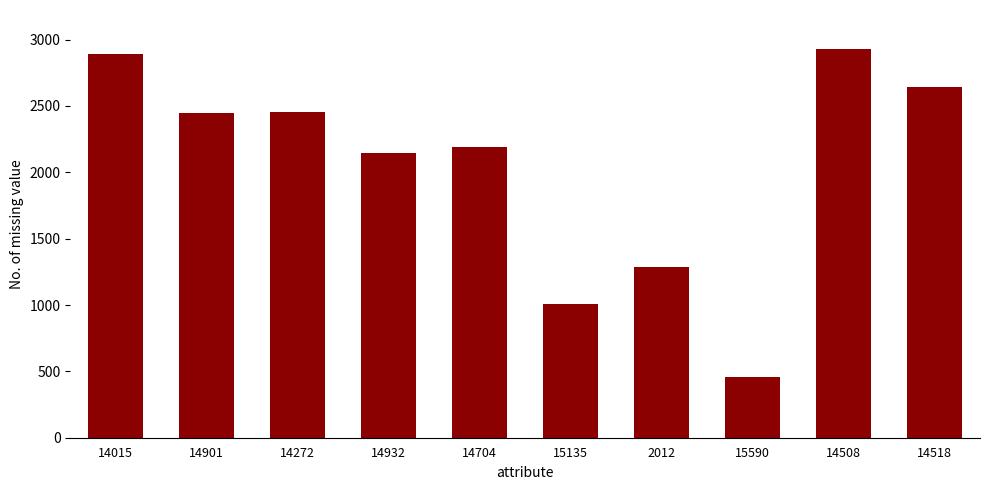

Is it true that the value at 14704 is 2192.1?

True